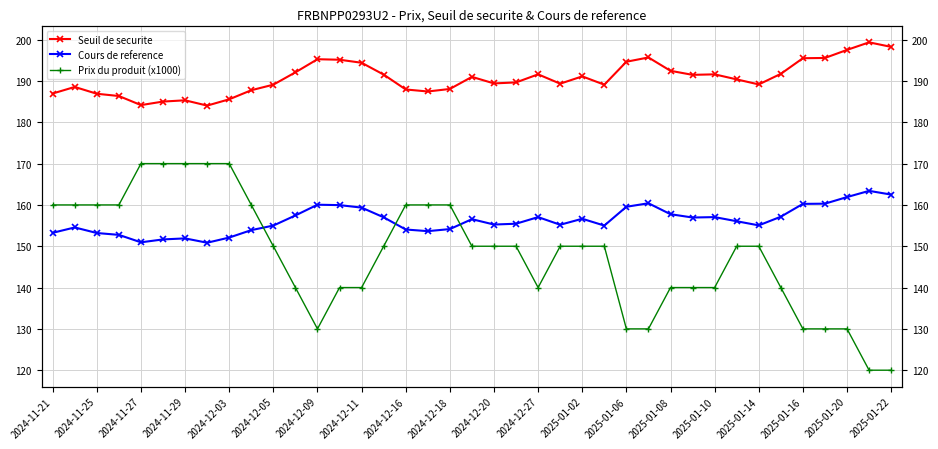

How many lines are shown in the chart?

3